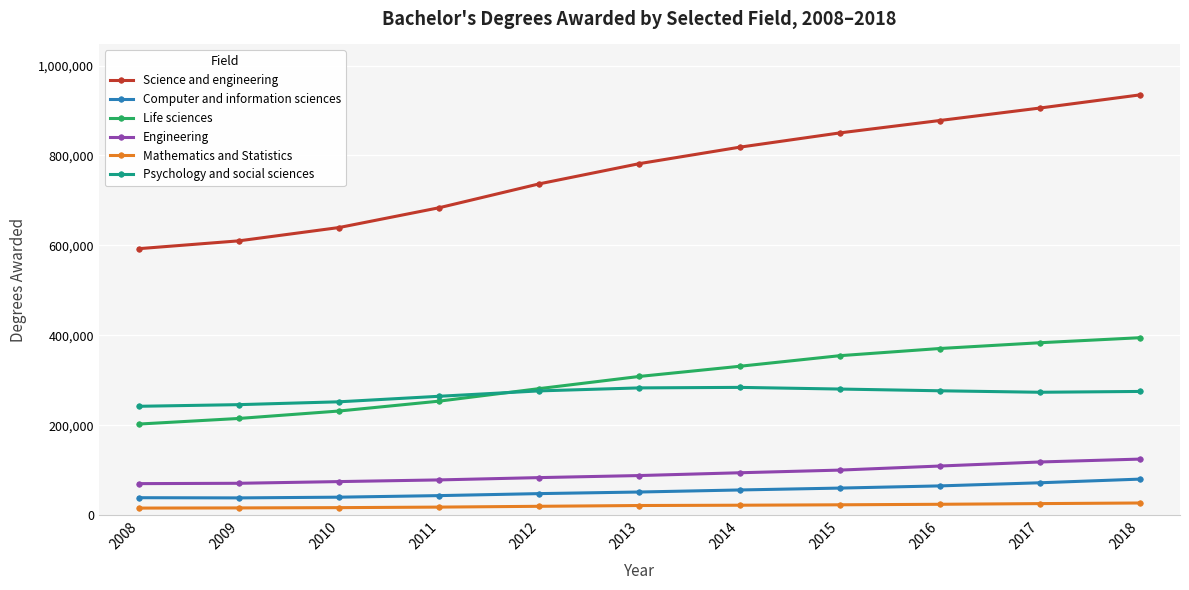

Which series changed the most between 2009 and 2015?

Science and engineering